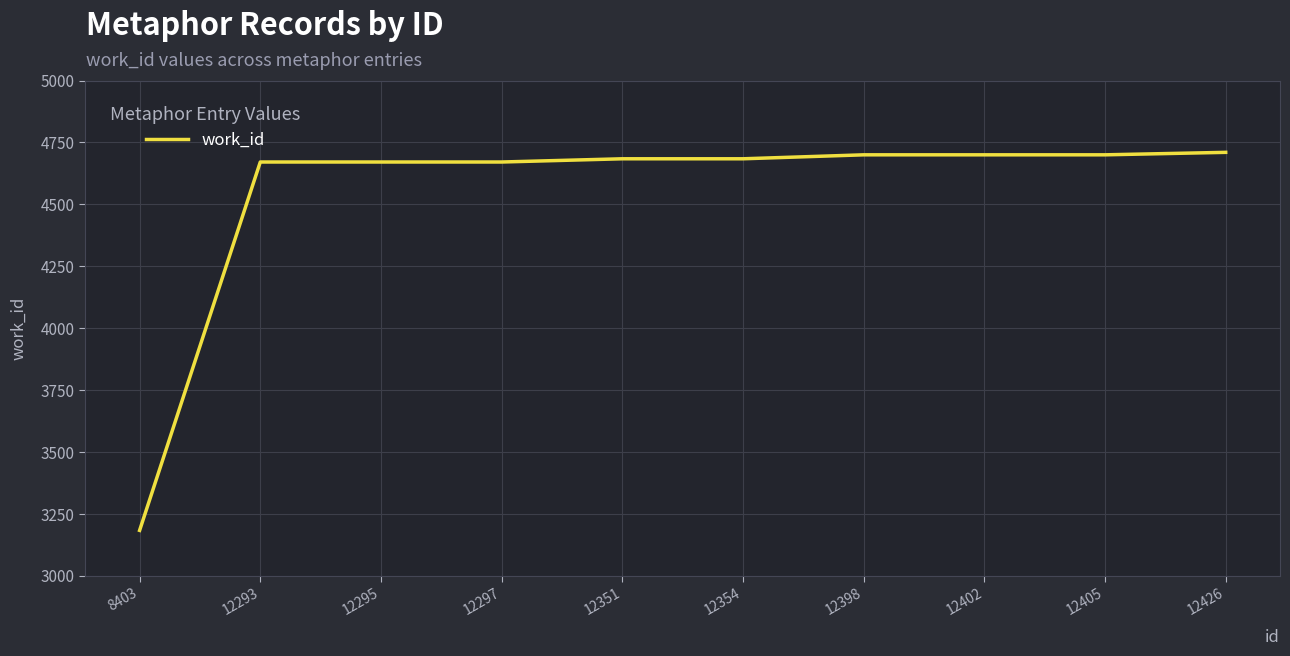

How many categories are shown in the chart?

10